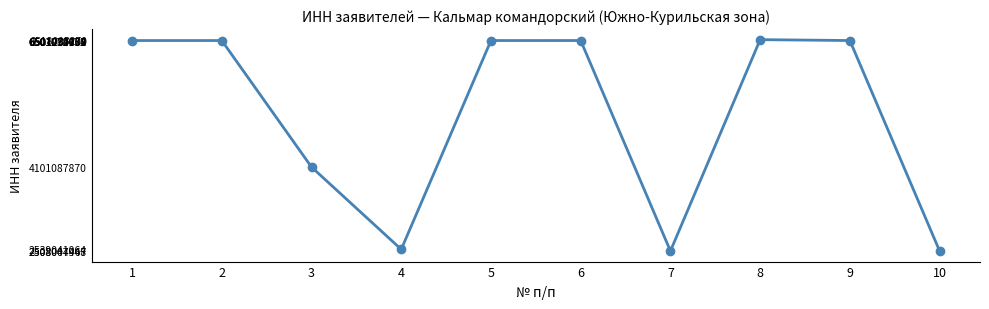

What is the maximum value shown in the chart?

6518005270